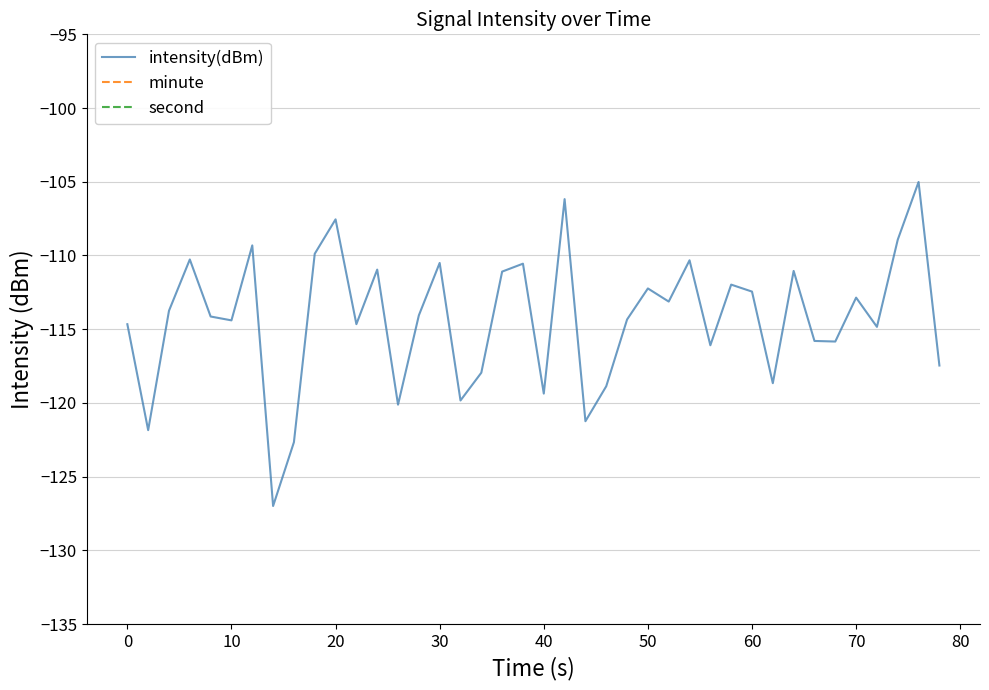

What is the maximum value shown in the chart?

58.0